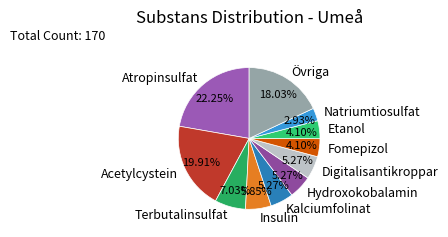

Does Etanol represent more than half of the total?

No